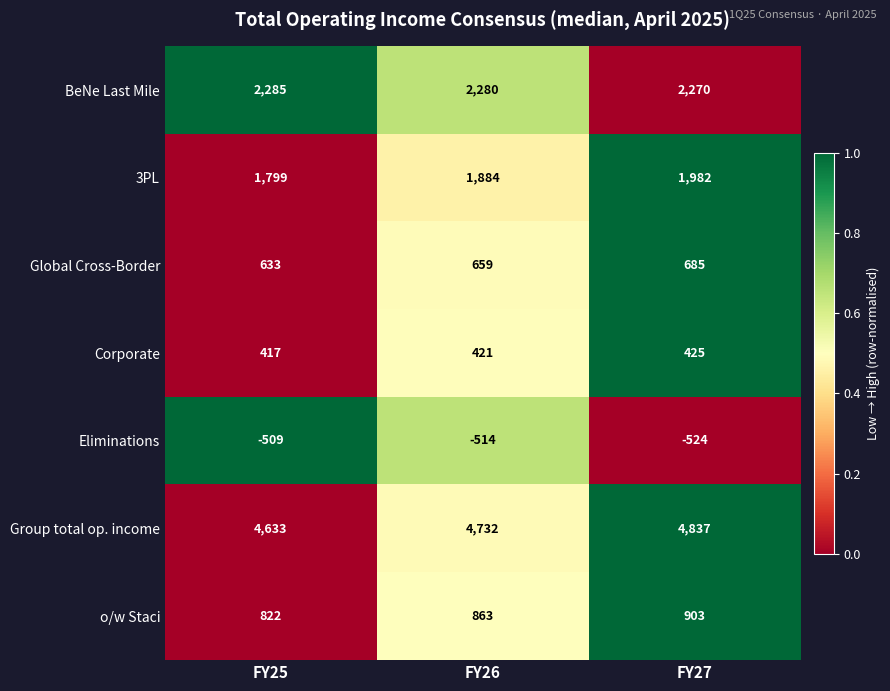

Rank the series at FY27 from lowest to highest value.

Eliminations, Corporate, Global Cross-Border, o/w Staci, 3PL, BeNe Last Mile, Group total op. income